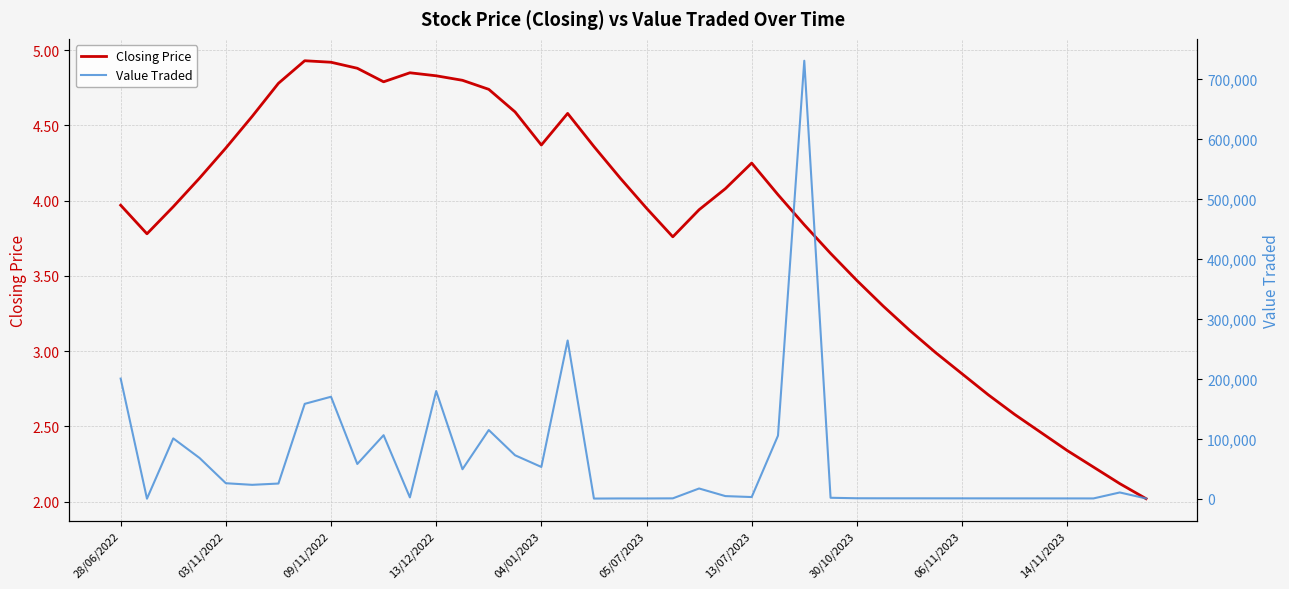

How many data points in Value Traded are above 10390?

19